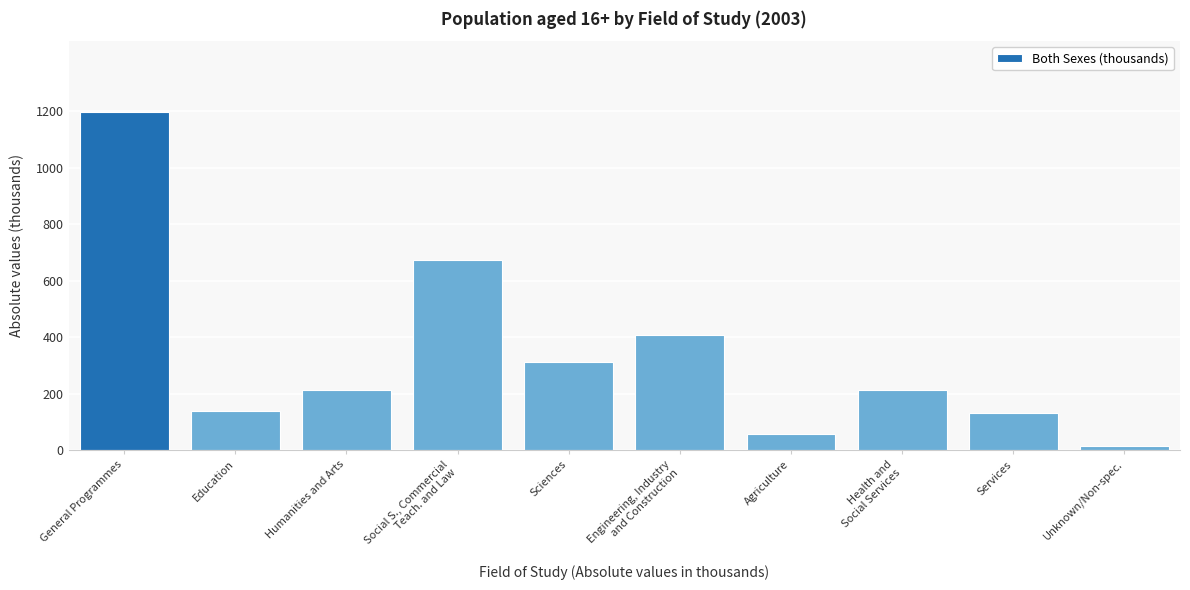

The value at Services is 131.5. True or false?

True